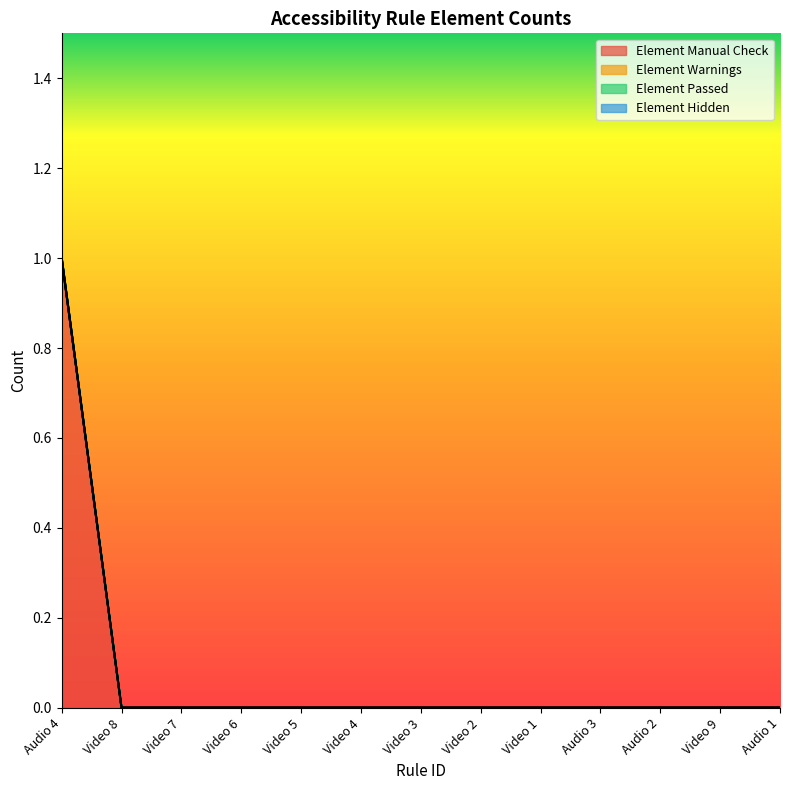

How many data points does each series have?

13